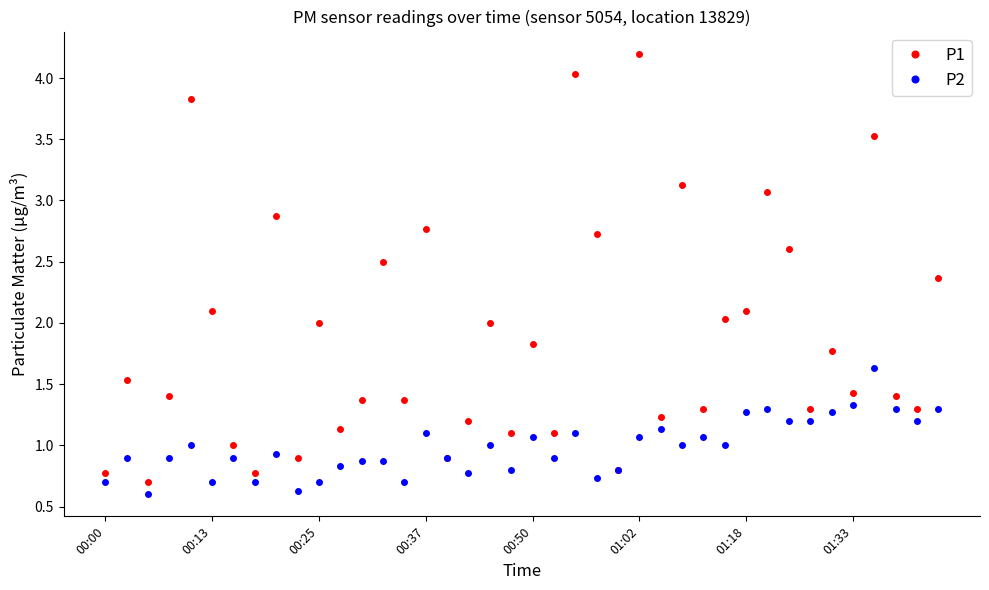

Which series has the largest total across all categories?

P1